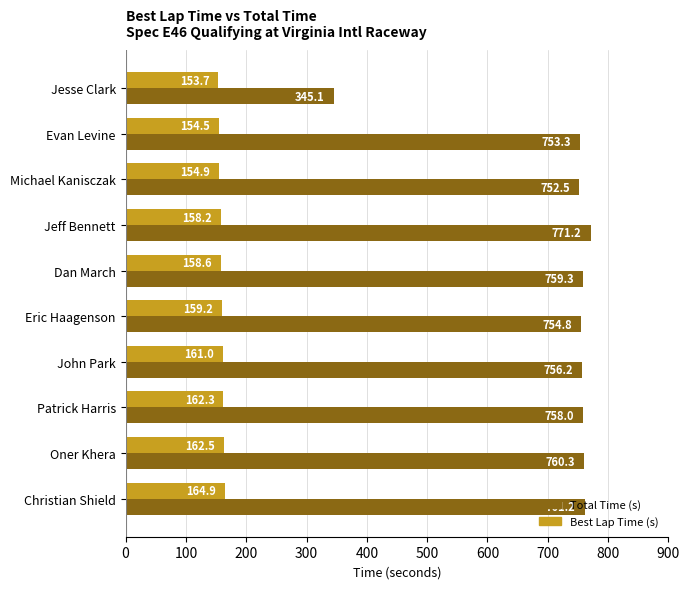

What is the maximum value shown in the chart?

771.2